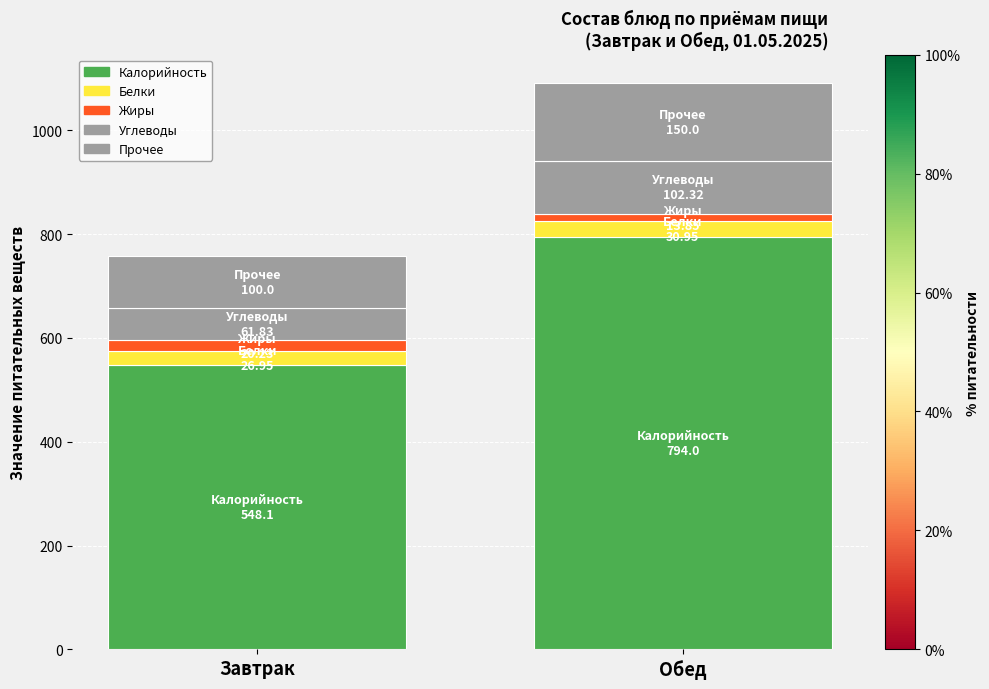

Which has a higher value, Обед or Завтрак?

Обед